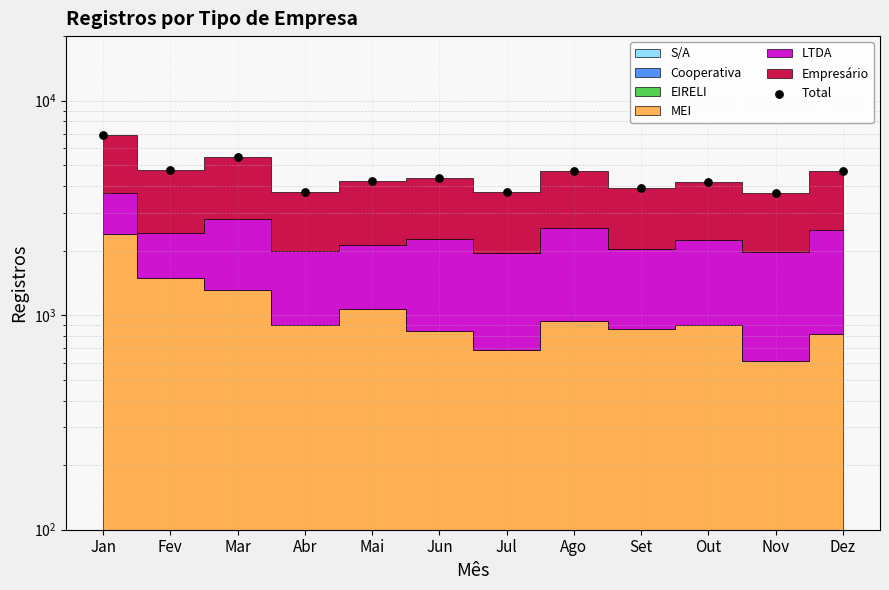

What is the change in value from Mai to Set?

-323